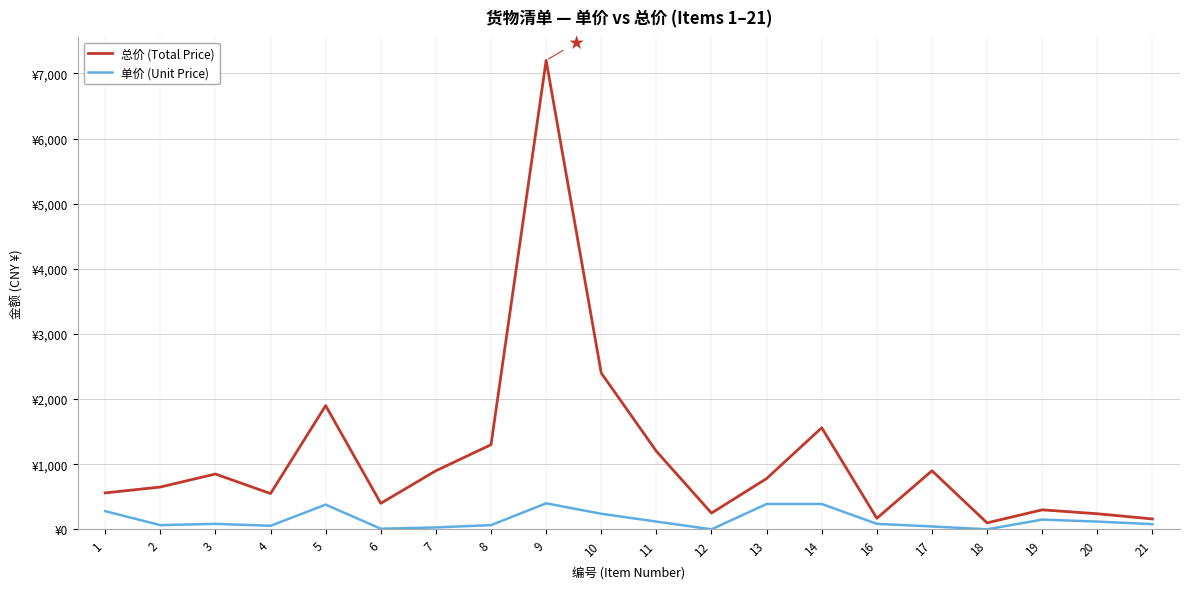

True or false: 单价 (Unit Price) and 总价 (Total Price) intersect in this chart.

False